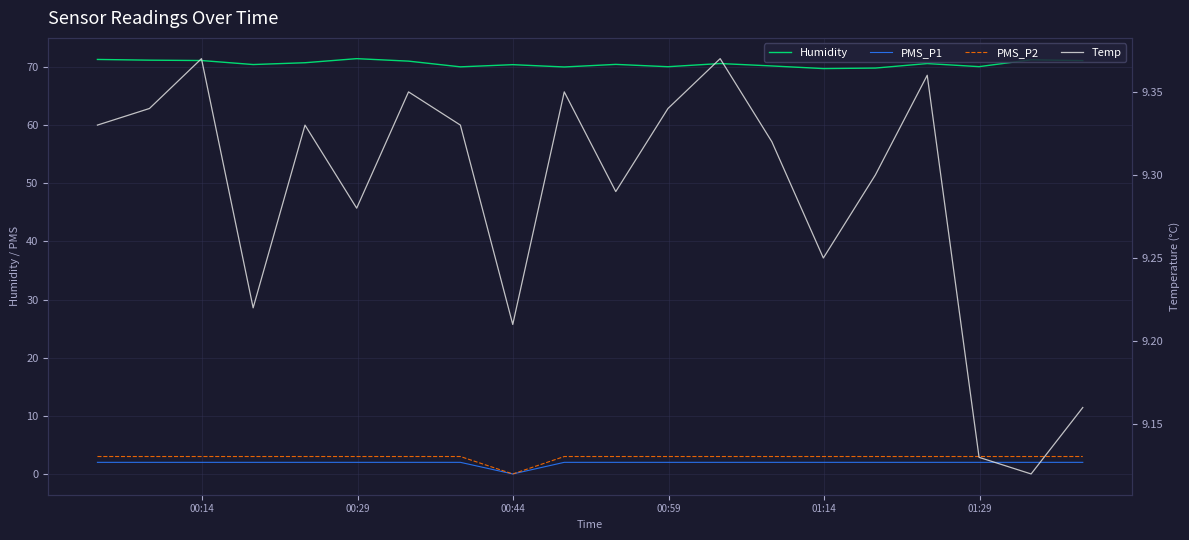

What is the sum of all Humidity values?

1411.9